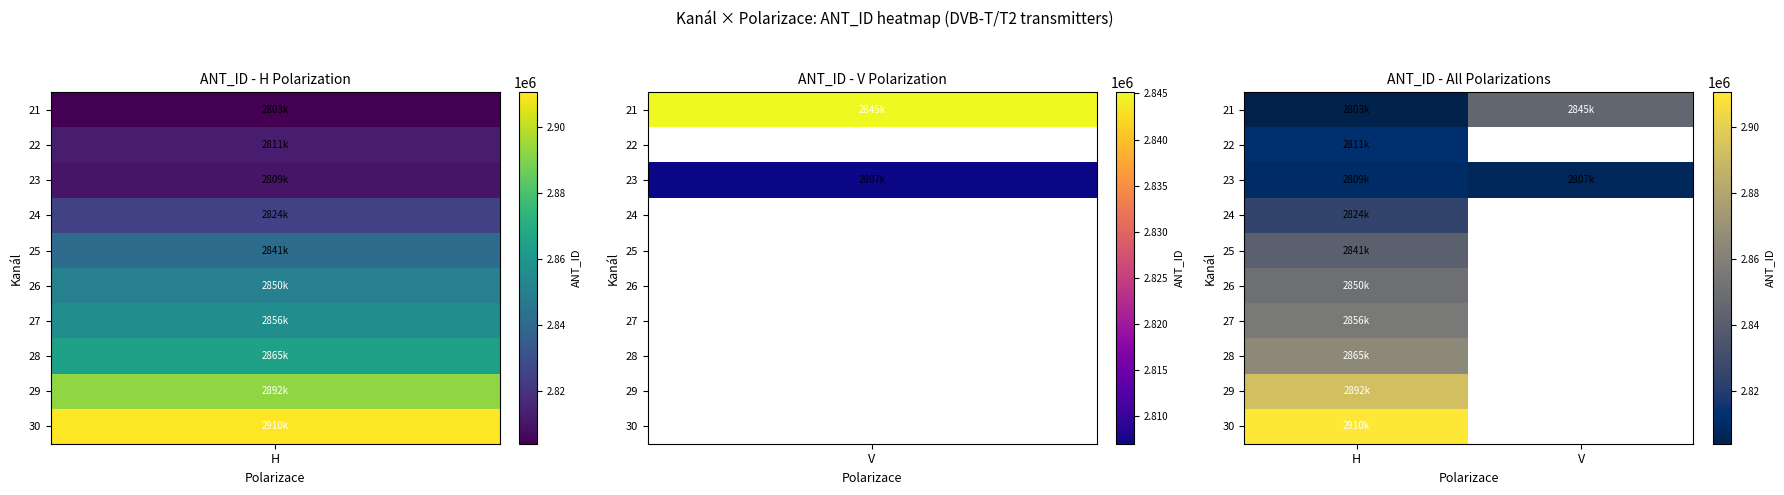

Which series has the largest range (max minus min)?

21